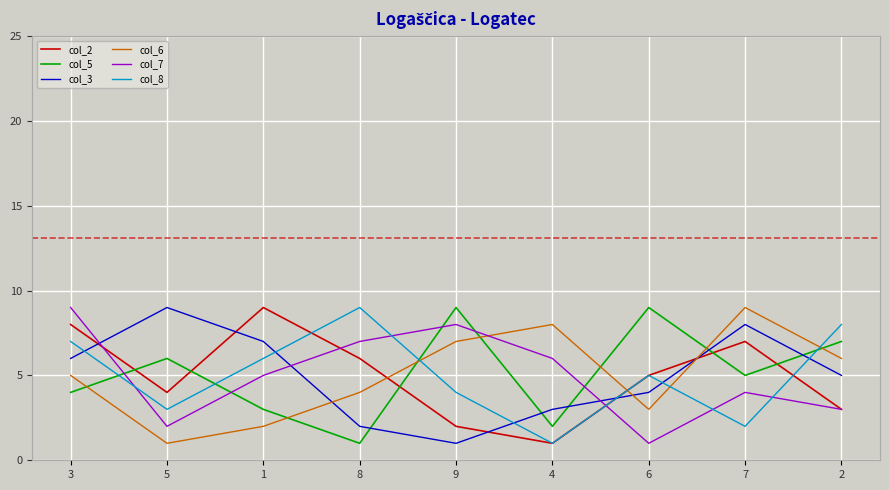

Which category has the highest value in the col_7 series?

3